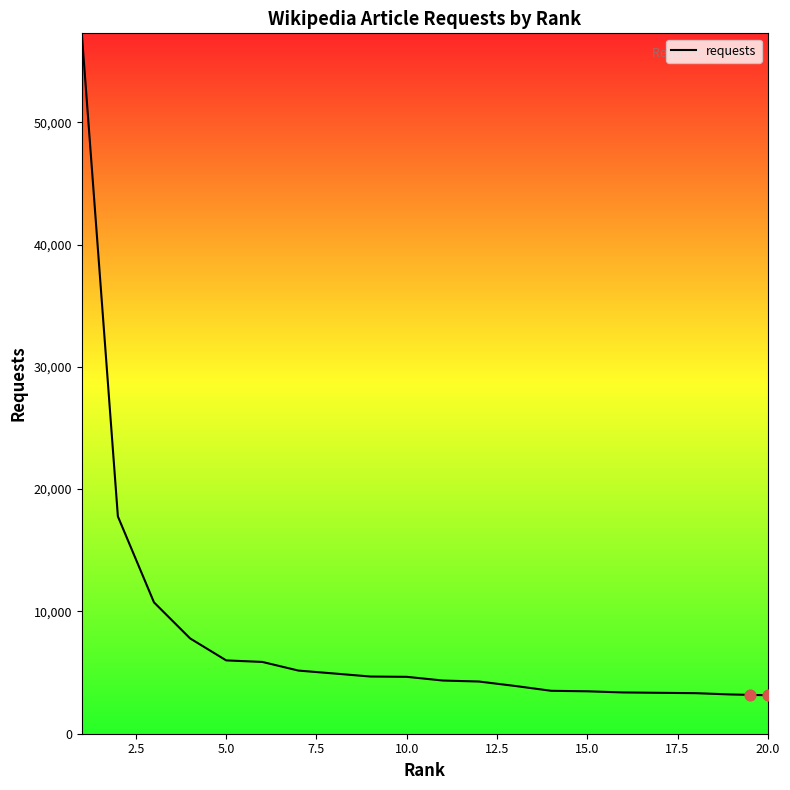

What is the highest value of the requests series?

57271